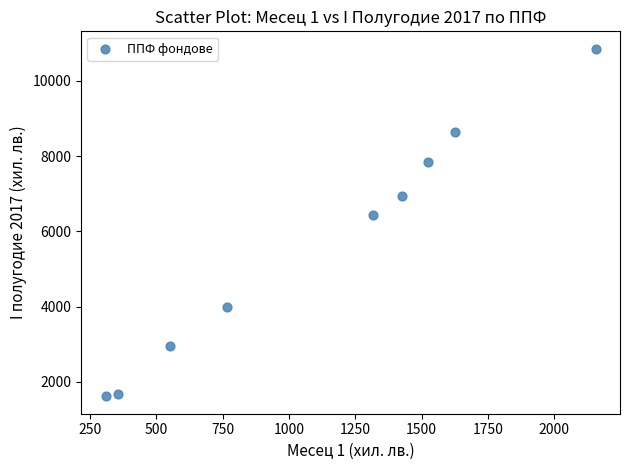

What Y value in the scatter plot is closest to 6233?

6429